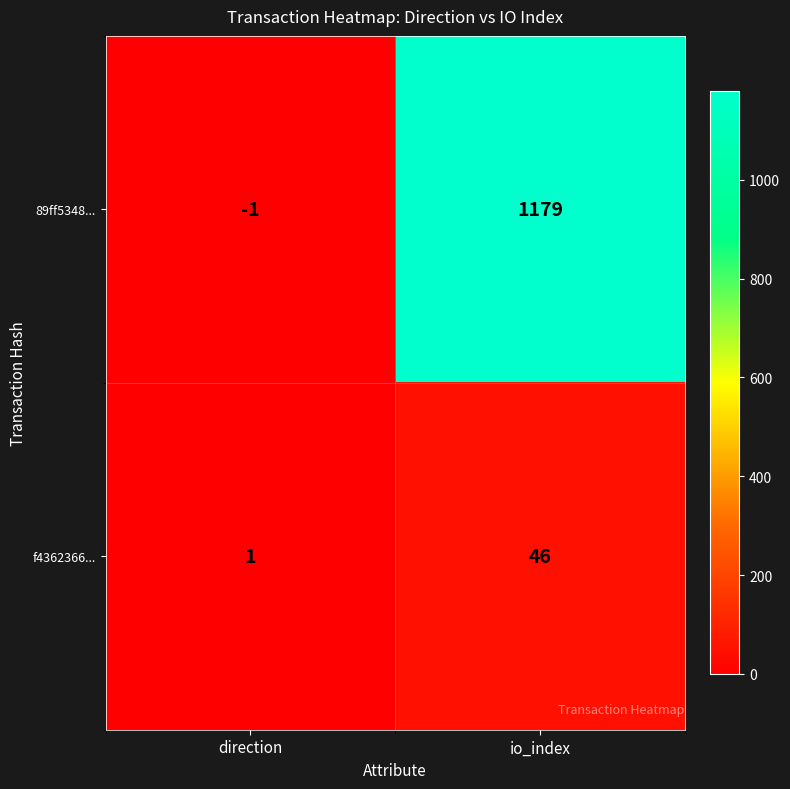

What is the sum of all 89ff5348... values?

1178